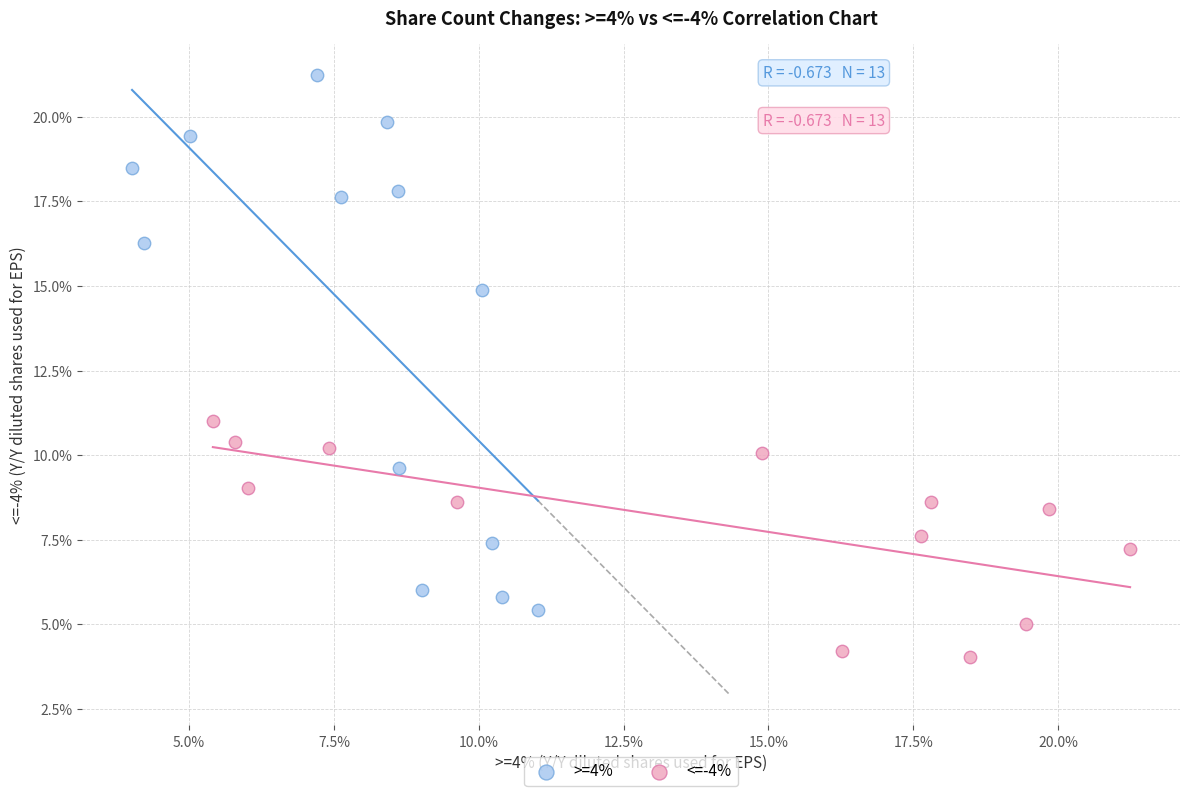

Which series has the largest Y range (max minus min)?

>=4%